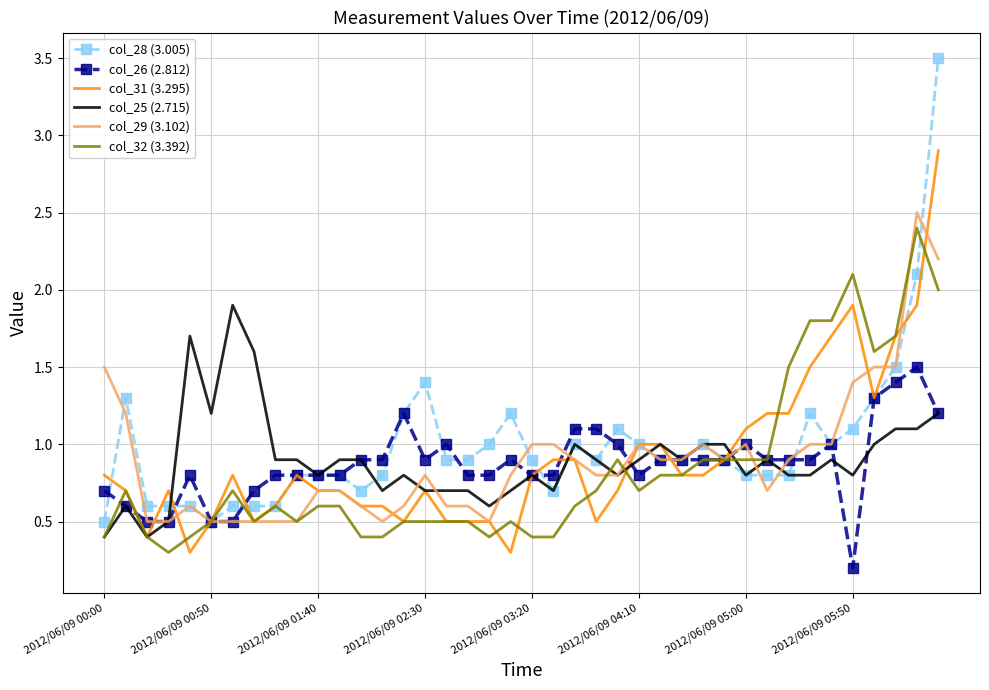

Which series has the largest total across all categories?

col_28 (3.005)